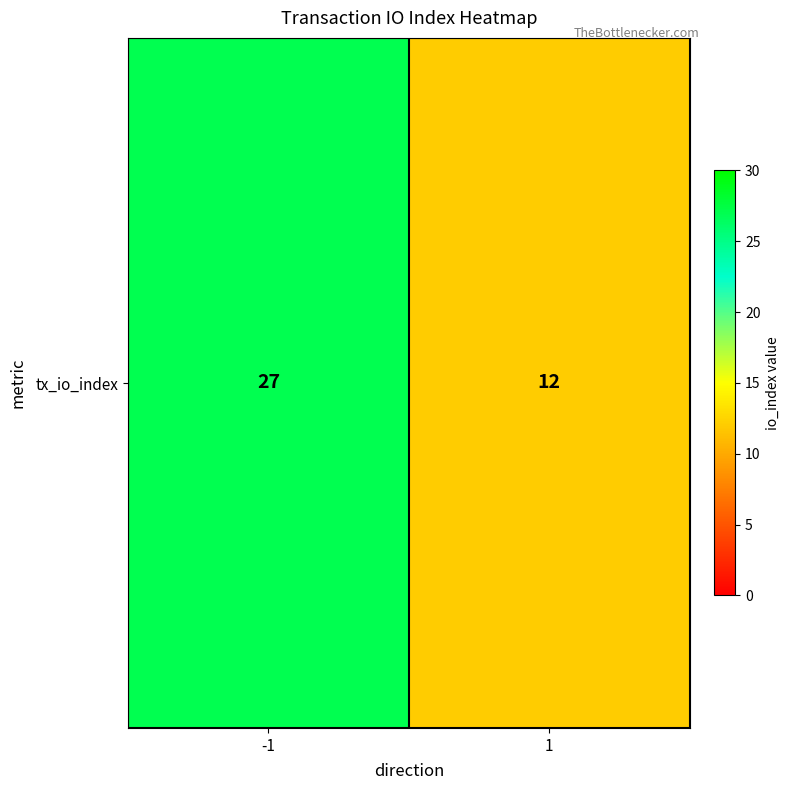

List the labels in order of value, smallest first.

1, -1